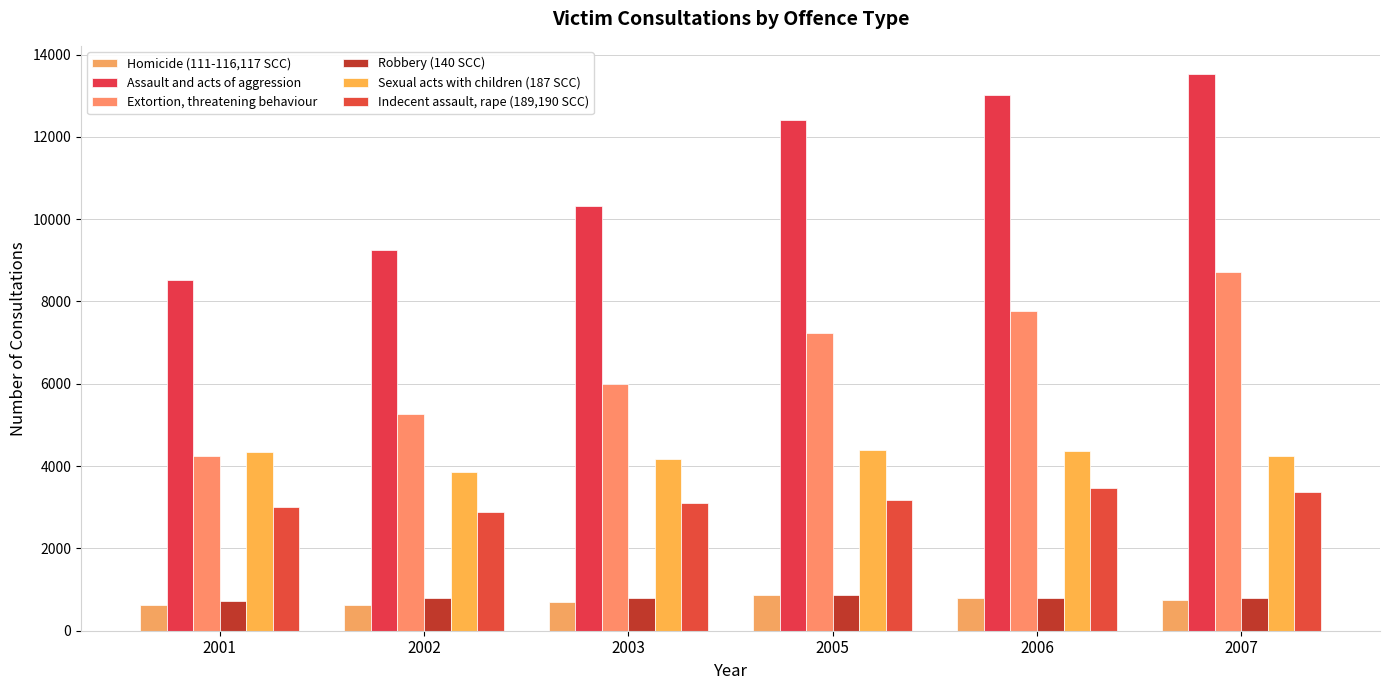

At how many categories does at least one series exceed 11589?

3